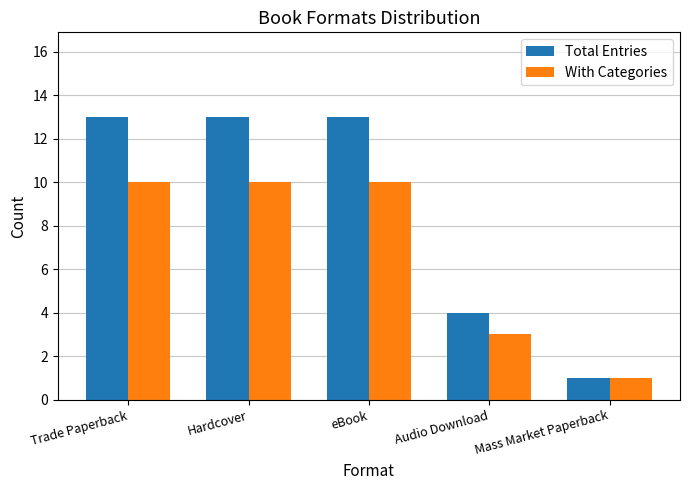

Reading left to right, transcribe all the data shown in this chart.

Total Entries: 13	13	13	4	1
With Categories: 10	10	10	3	1